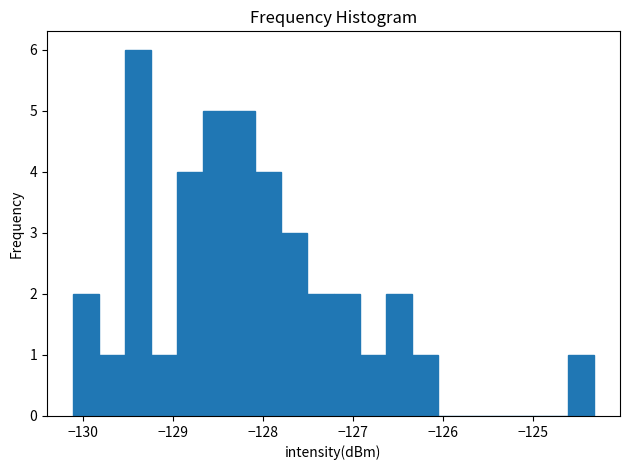

Around what value on the x-axis is the tallest bar? Give the approximate position of its centre, as read against the axis.

-129.4